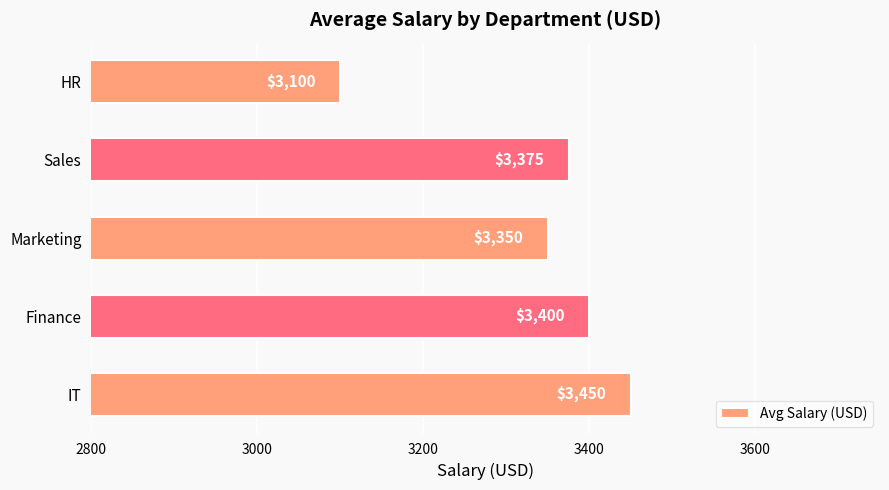

What is the approximate value at Marketing, to the nearest 10?

3350